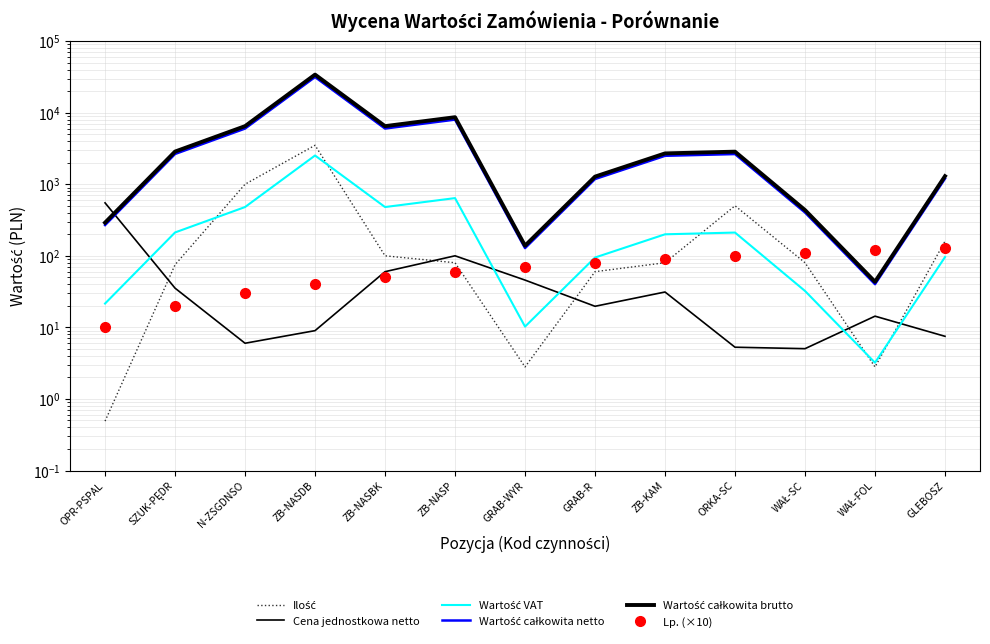

Is it true that Ilość equals 100.0 at ZB-NASBK?

True